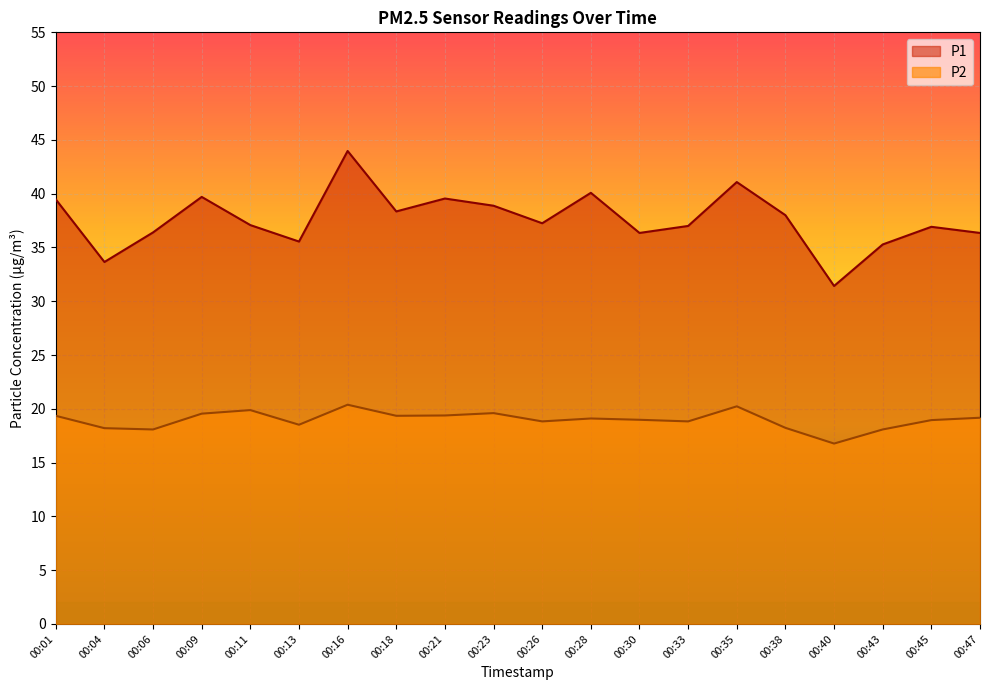

What value does the P2 series have at 00:06?

18.1